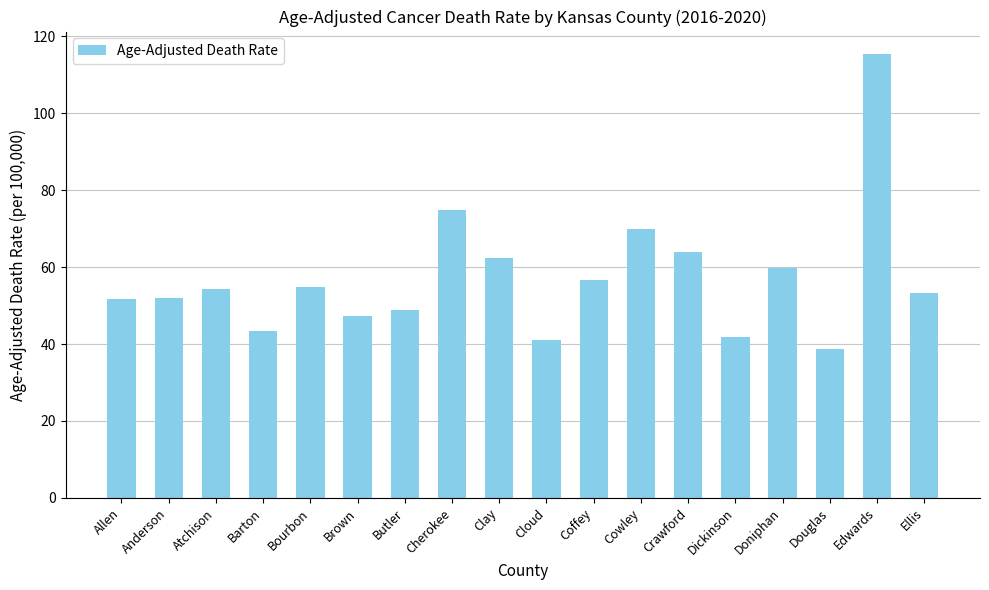

Approximately how many times larger is the value at Doniphan compared to Butler?

1.2